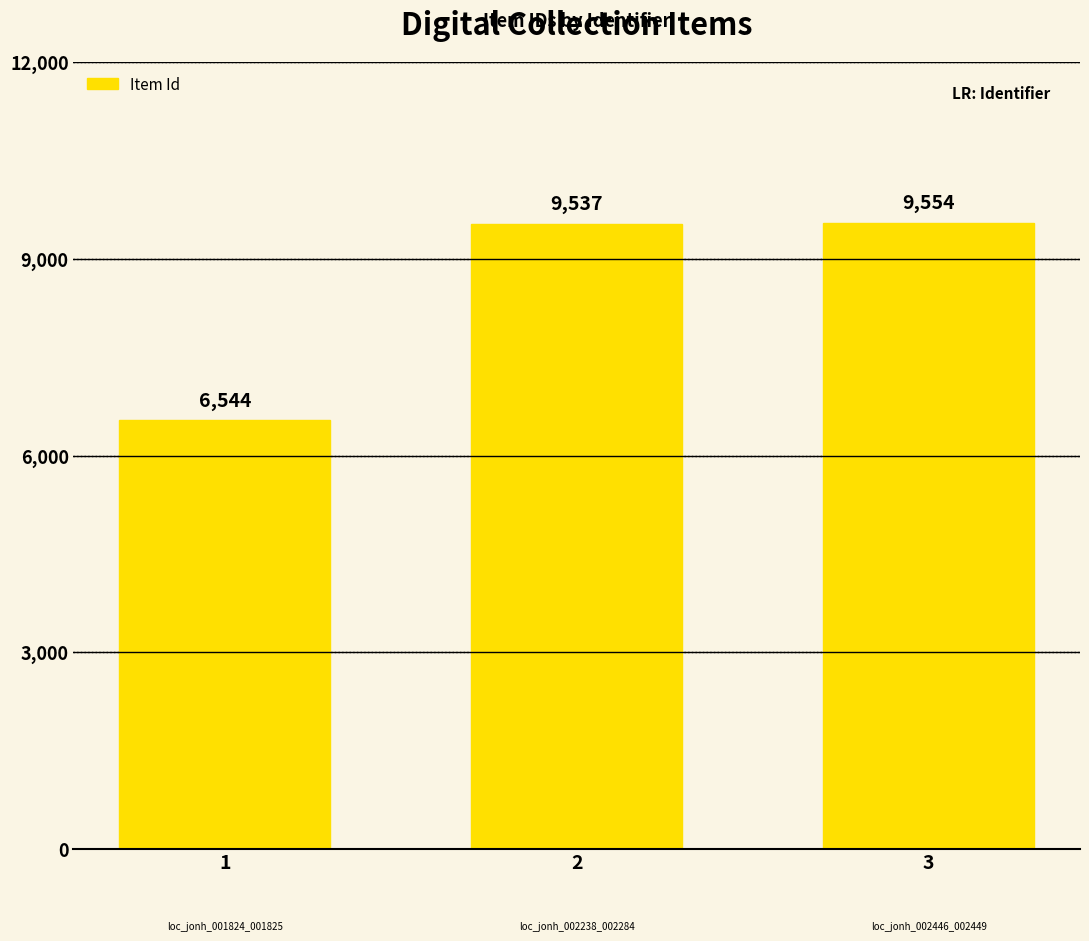

How many series are shown in this chart?

1